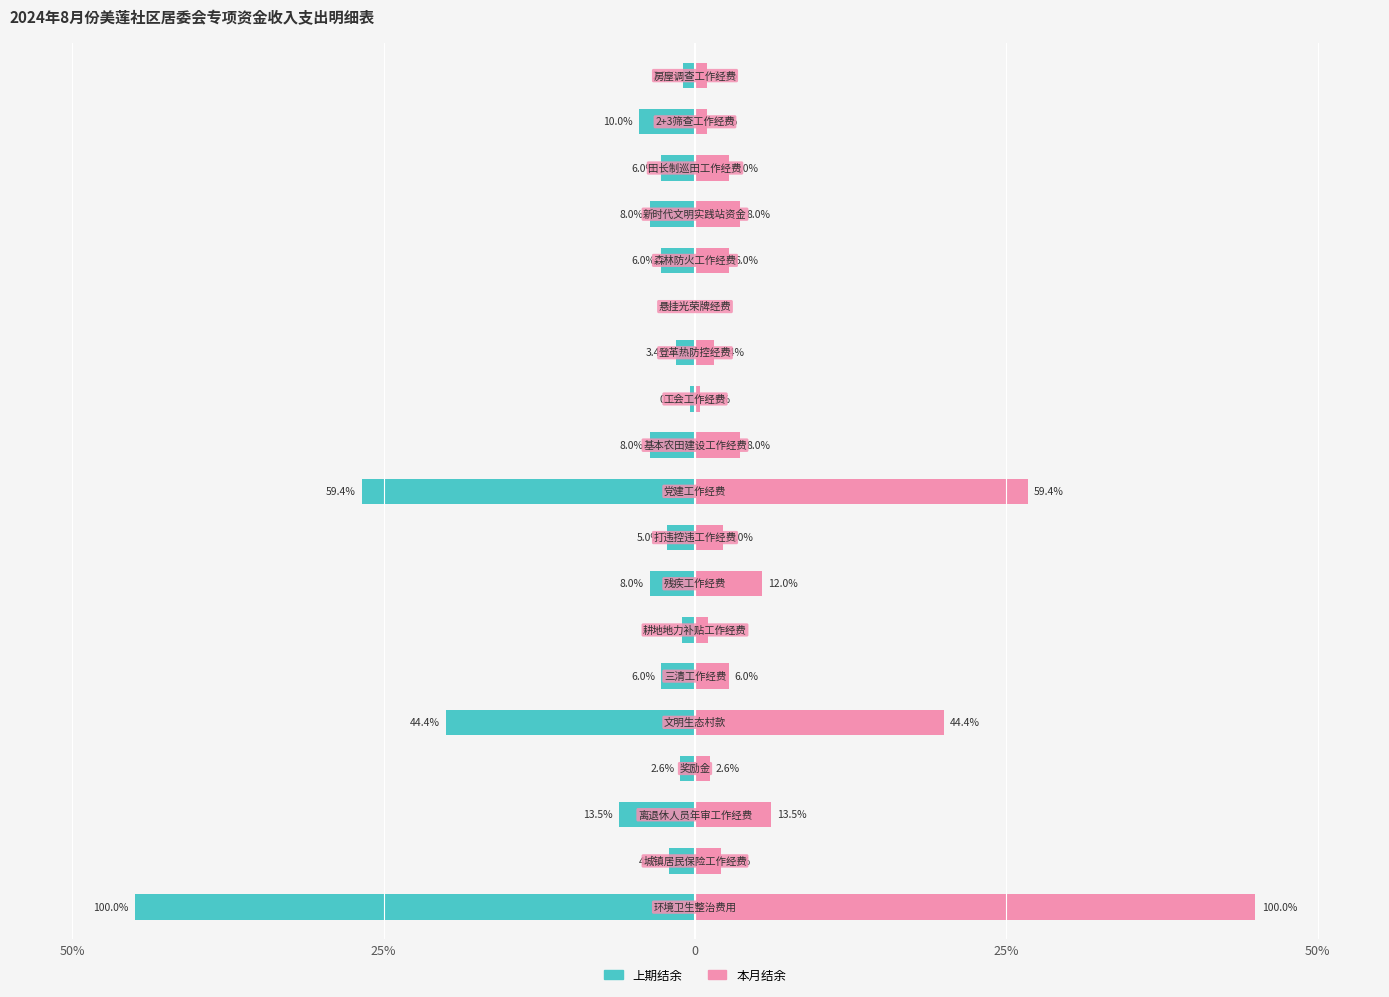

What is the value of the 上期结余 bar at the 16th from the left?

-3.6